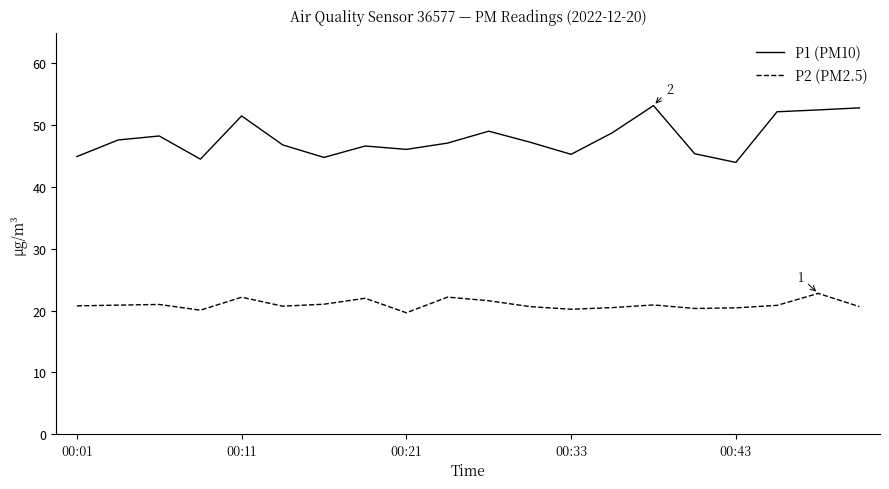

True or false: P2 (PM2.5) has more than 0 points higher than both neighbors.

True